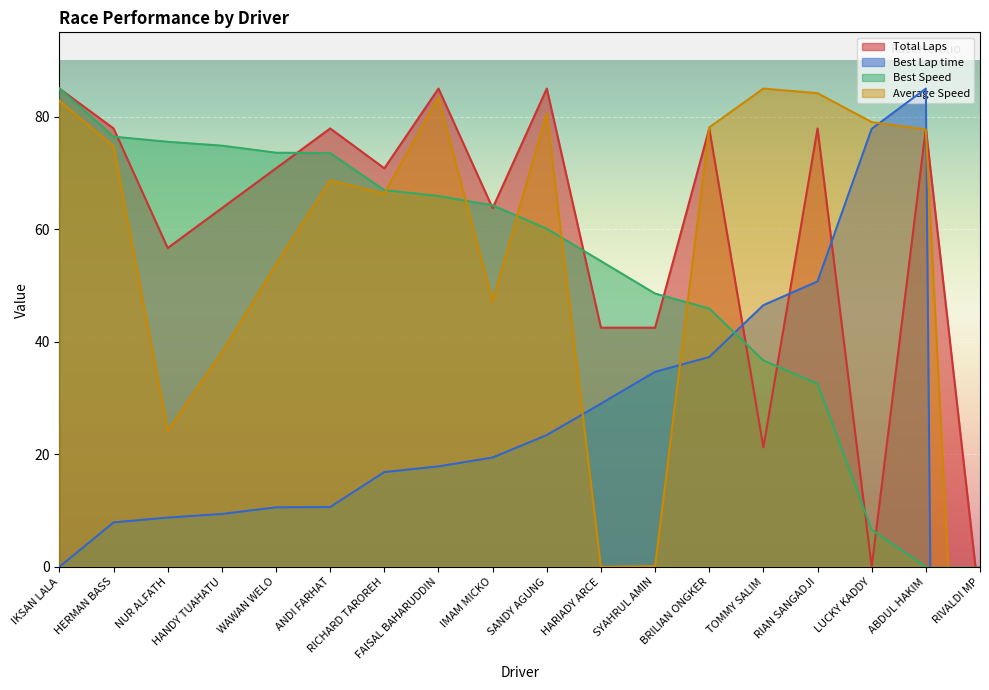

What is the maximum value shown in the chart?

85.0